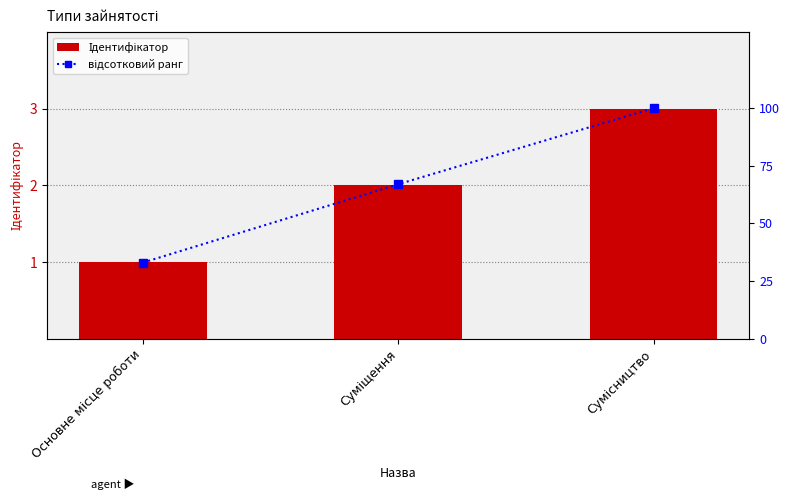

How many distinct data groups are displayed?

2